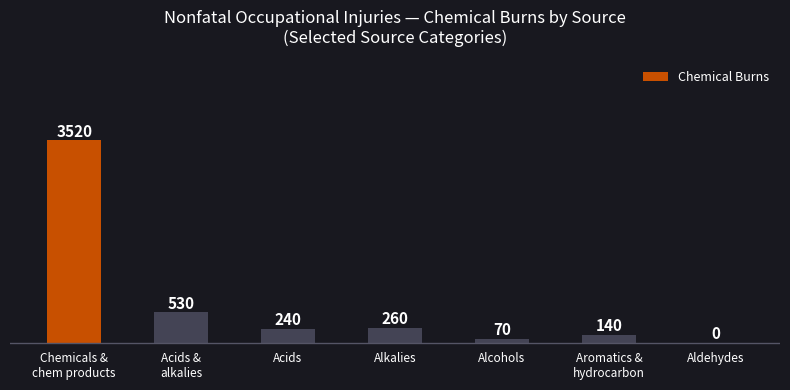

Reading right to left, extract all data points from this chart.

Aldehydes=0	Aromatics &
hydrocarbon=140	Alcohols=70	Alkalies=260	Acids=240	Acids &
alkalies=530	Chemicals &
chem products=3520